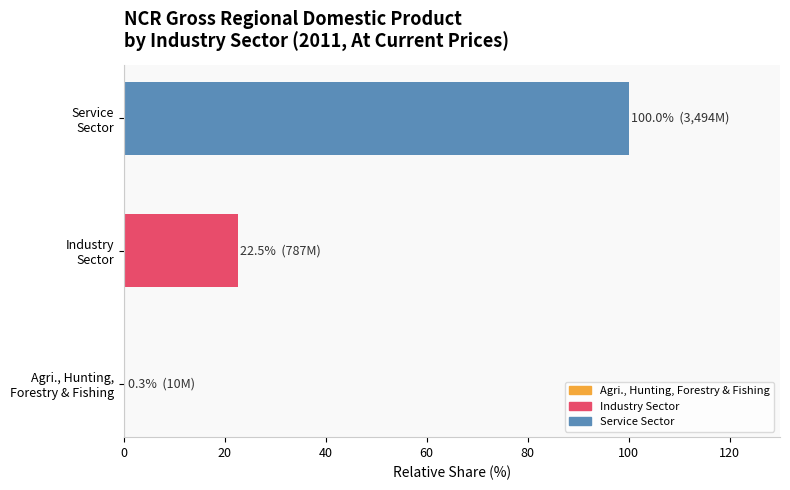

What is the greatest value displayed?

100.0